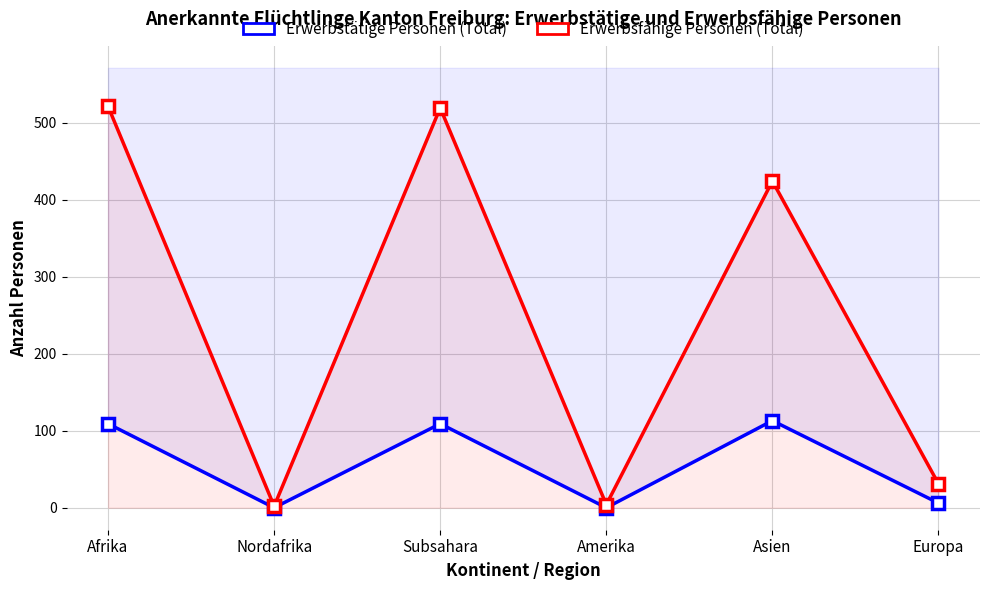

What is the total value across all series at Europa?

37